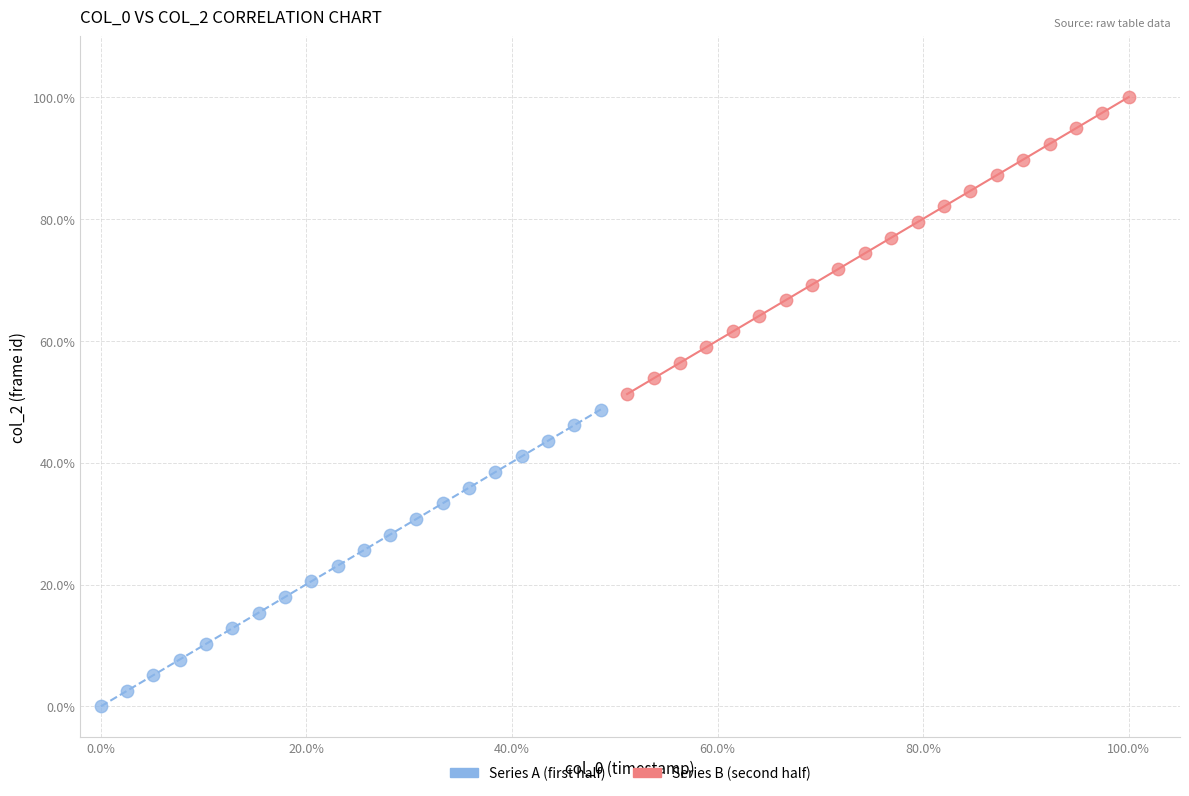

Which series reaches the maximum Y coordinate?

Series B (second half)